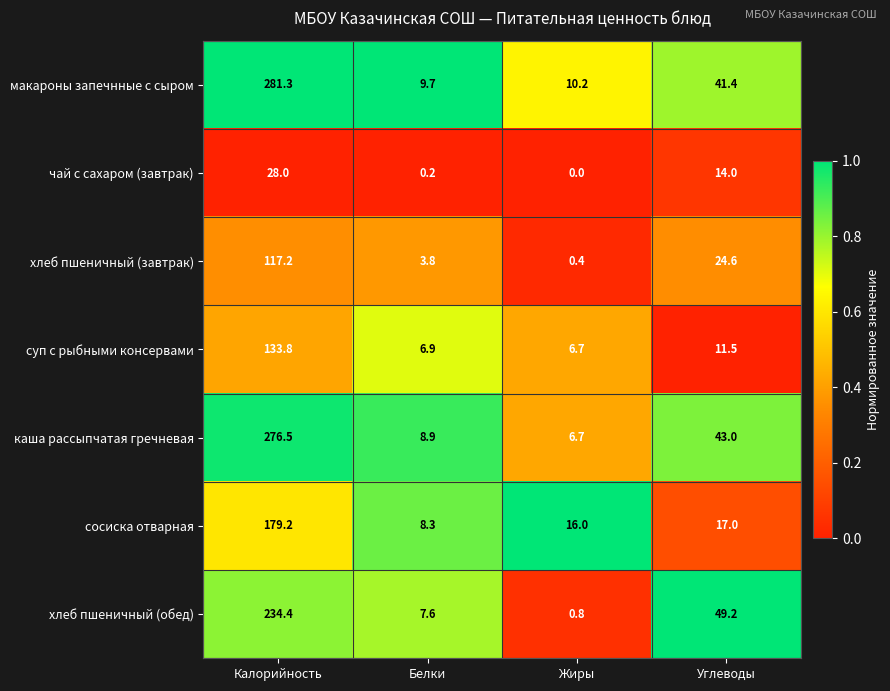

What is the minimum value for хлеб пшеничный (завтрак)?

0.4